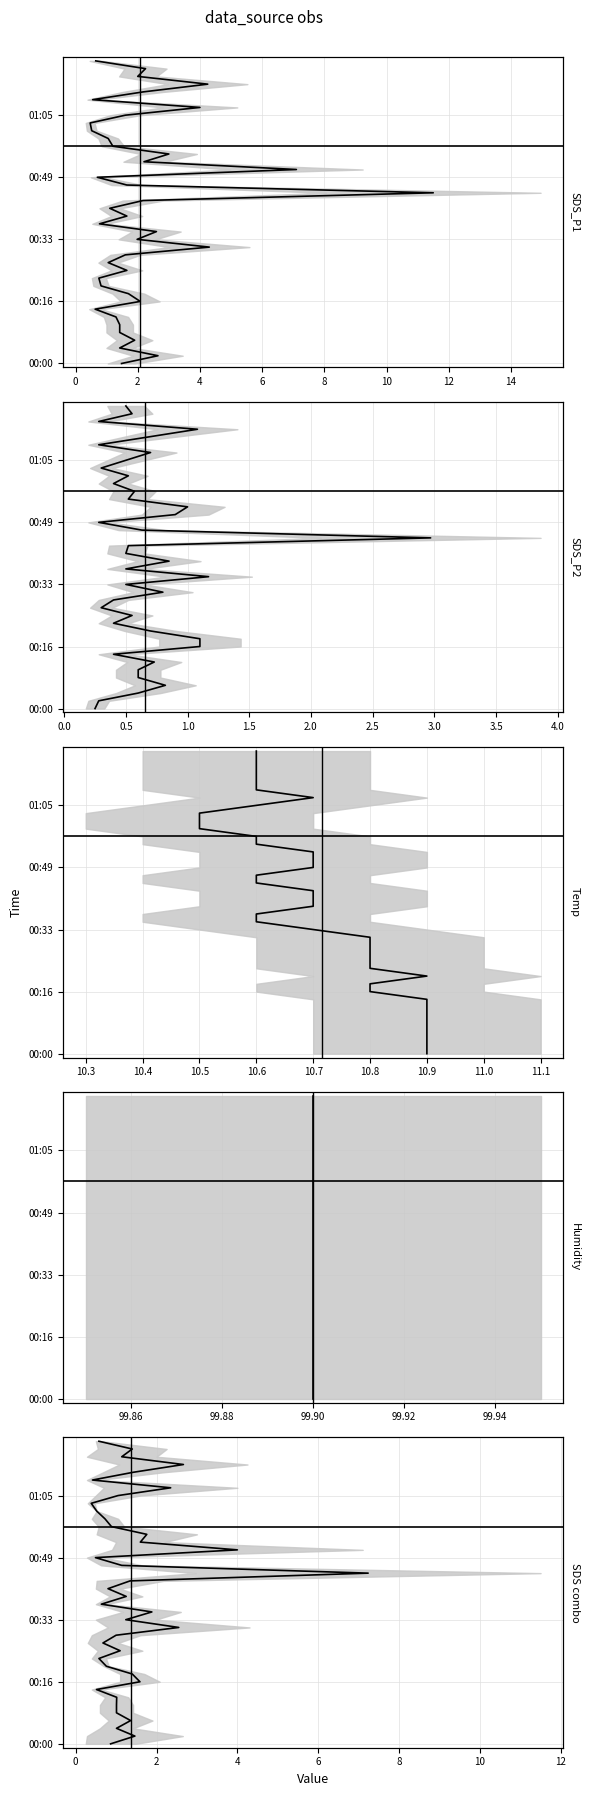

True or false: Temp mean and SDS_P2 mean intersect in this chart.

False